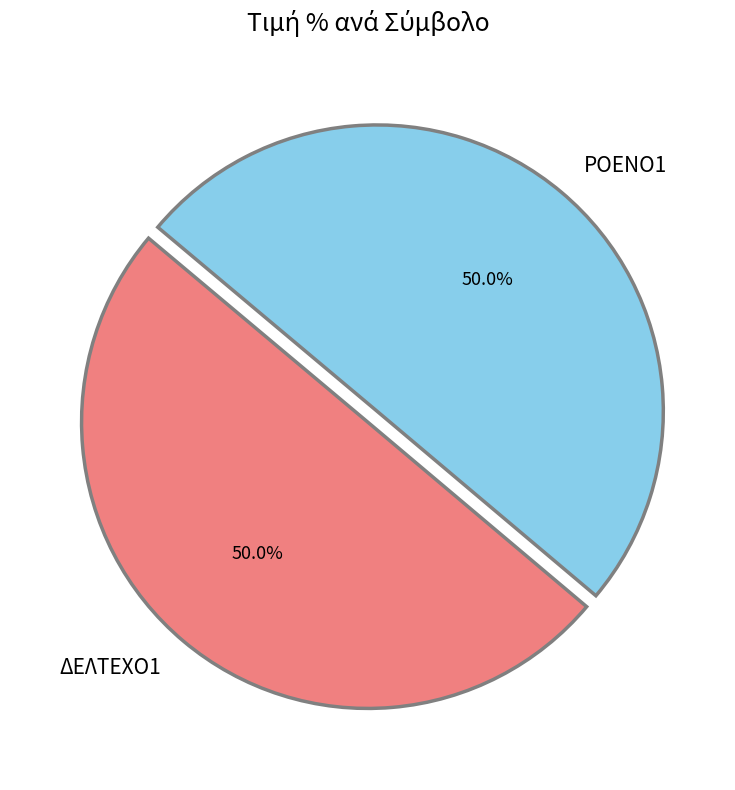

To the nearest percent, what is the combined percentage of ΡΟΕΝΟ1 and ΔΕΛΤΕΧΟ1?

100%